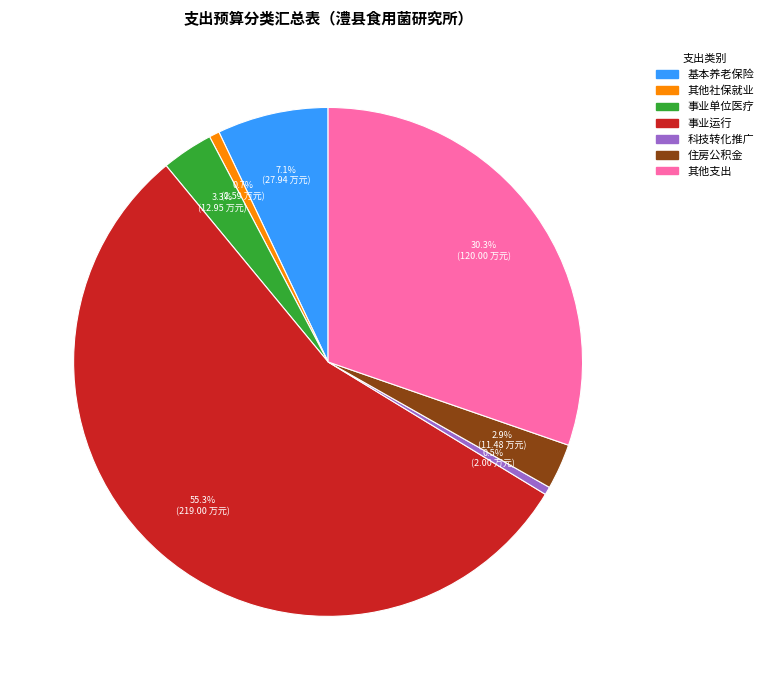

Is there a majority slice in this chart?

Yes